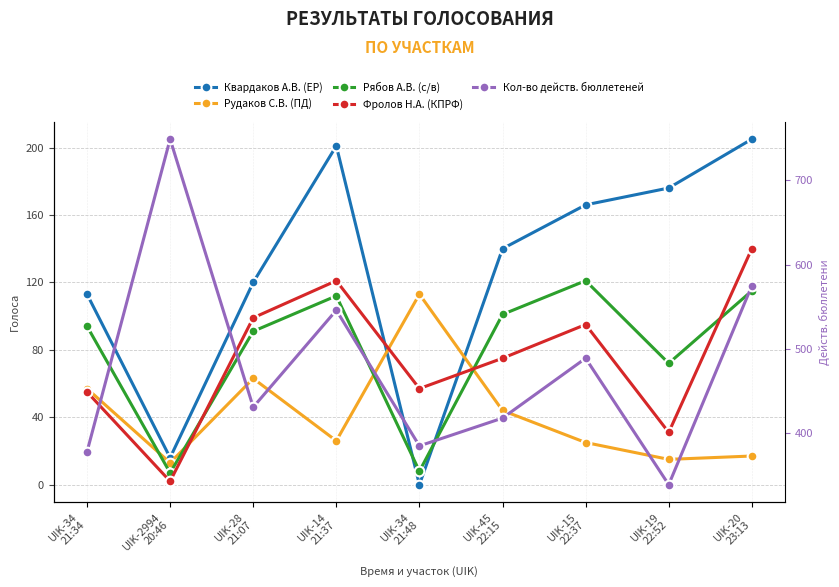

What is the difference between the highest and lowest values at UIK-34
21:48?

385